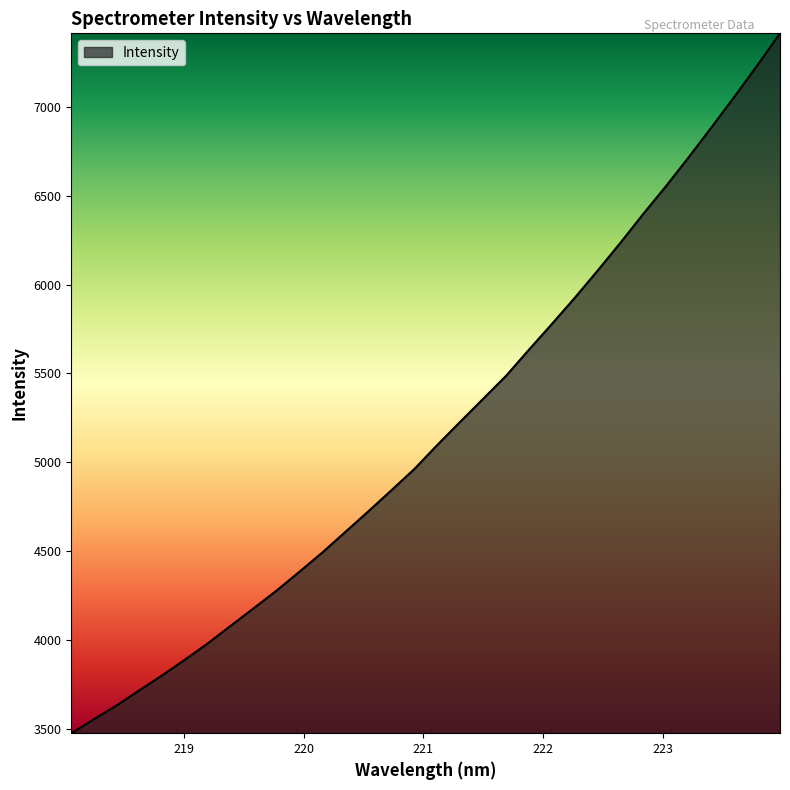

What is the maximum value shown in the chart?

7414.1